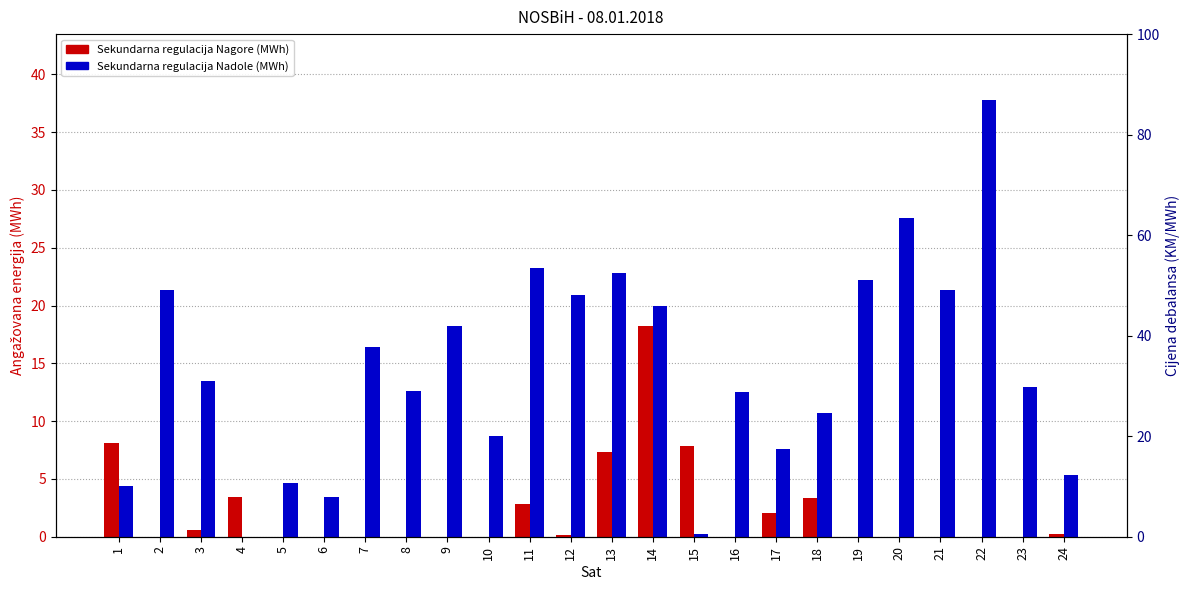

Which series has the widest spread of values?

Sekundarna regulacija Nadole (MWh)